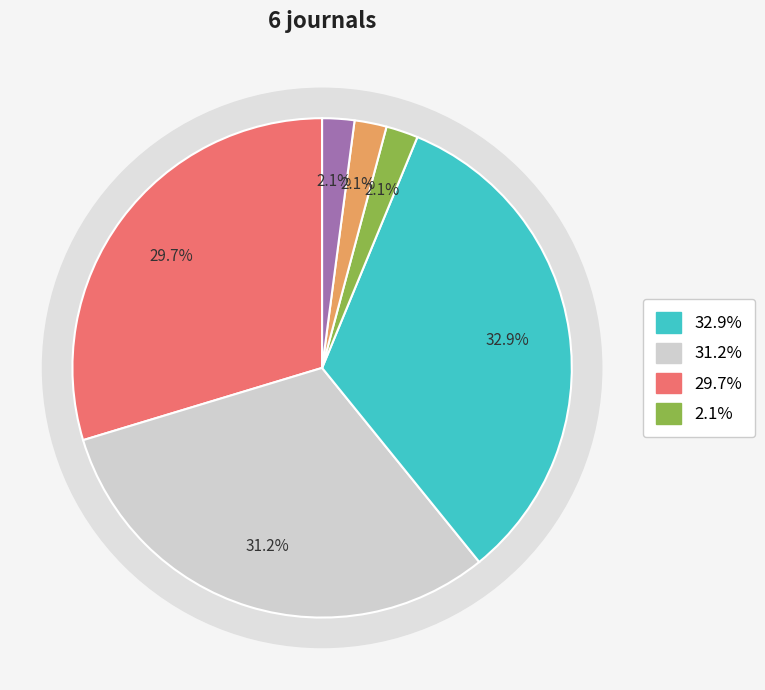

To the nearest percent, what is the average slice percentage?

17%